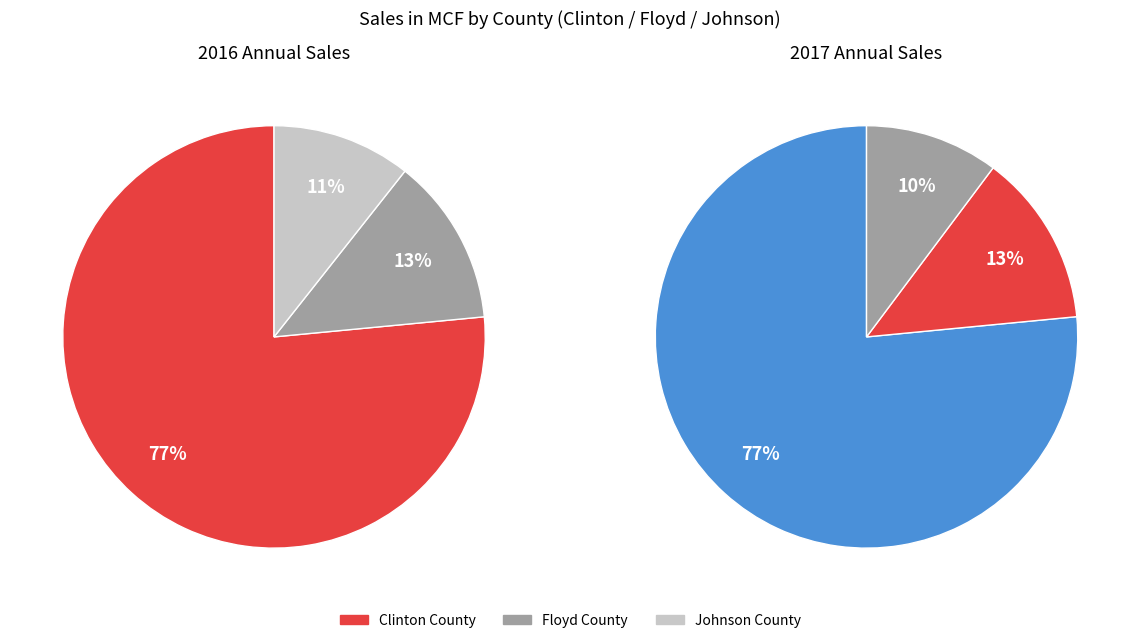

Which has a higher value, Clinton County or Johnson County?

Clinton County